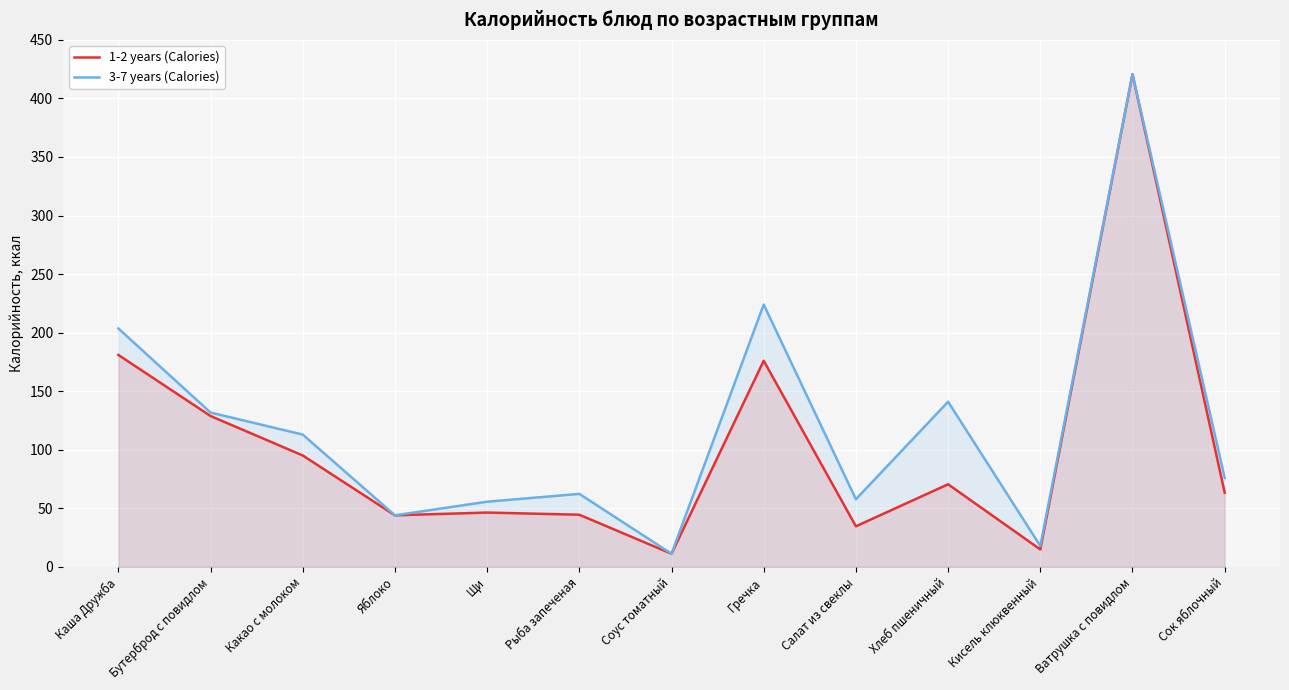

What is the value of the 3-7 years (Calories) point at the 3rd from the left?

112.9